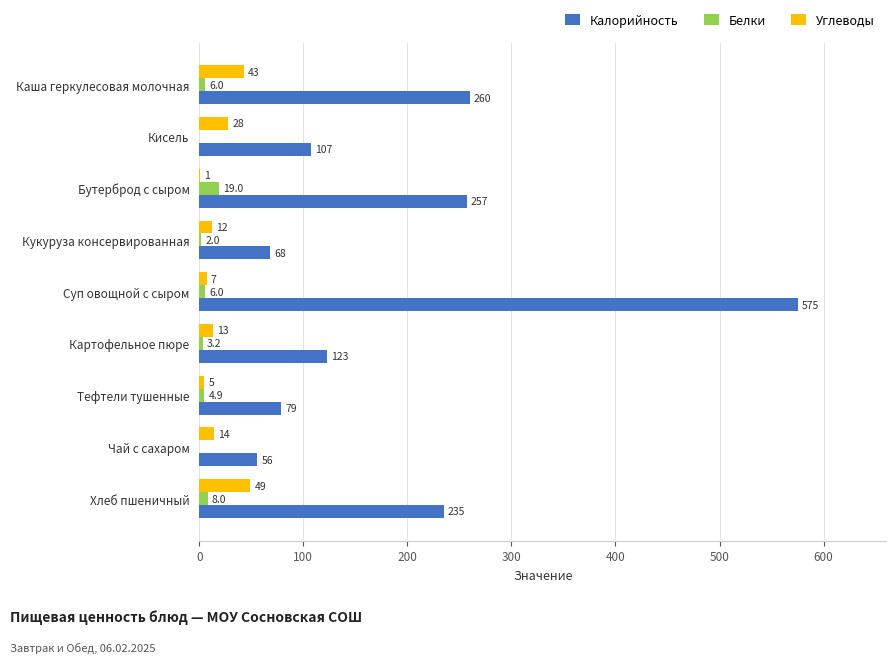

The value of Белки at Каша геркулесовая молочная is 6.0. True or false?

True